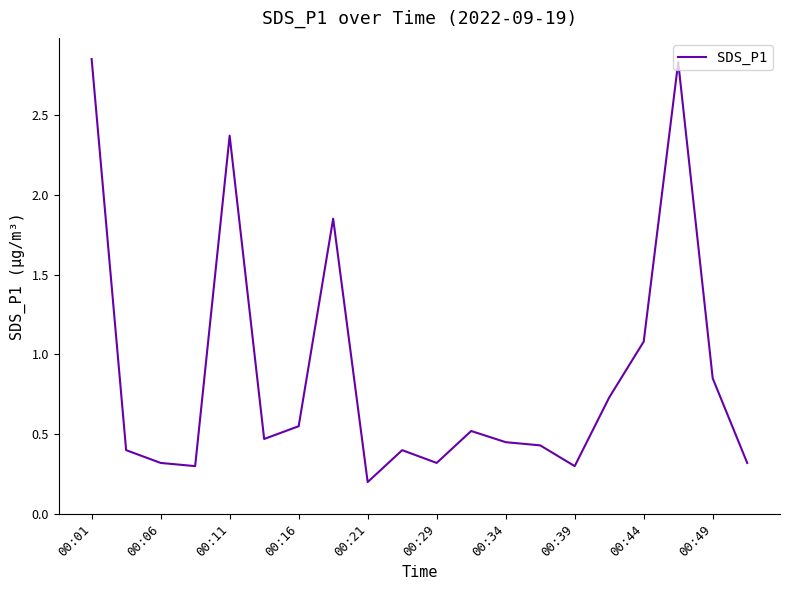

Is this an area chart (filled region under the line)?

No